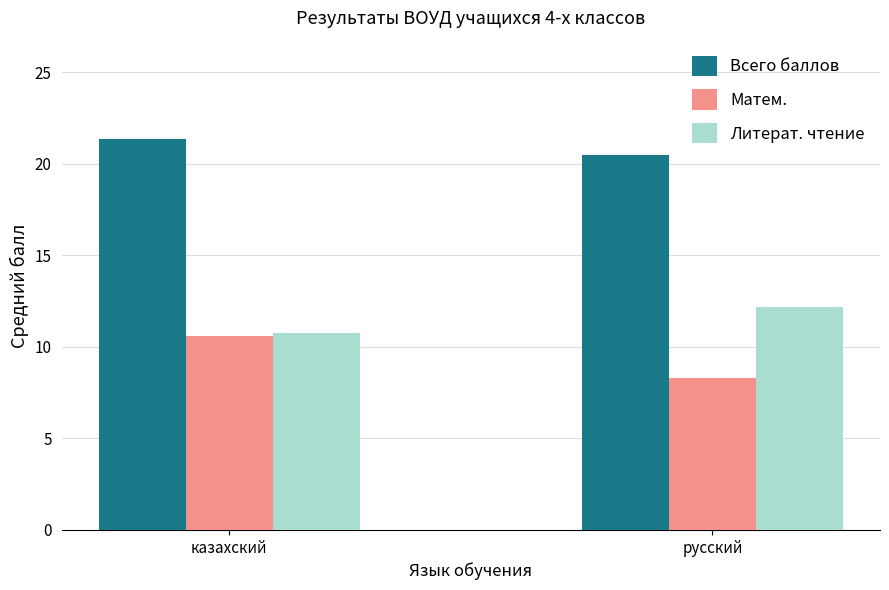

Reading left to right, transcribe all the data shown in this chart.

Всего баллов: казахский=21.4	русский=20.5
Матем.: казахский=10.6	русский=8.3
Литерат. чтение: казахский=10.8	русский=12.2